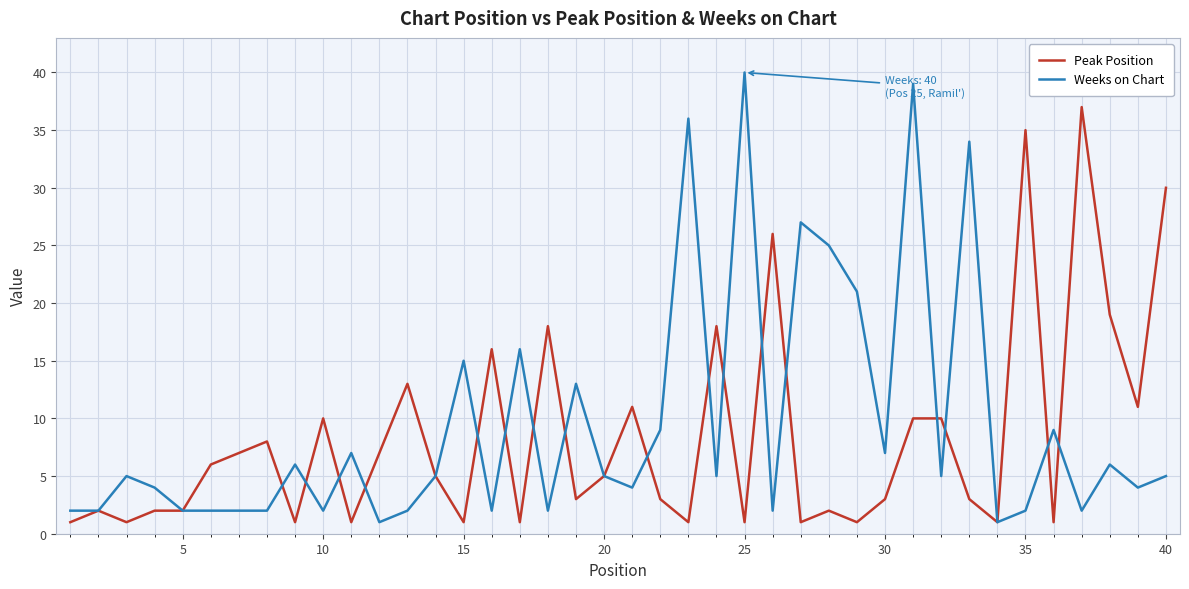

List the series in order of their peak value, lowest first.

Peak Position, Weeks on Chart